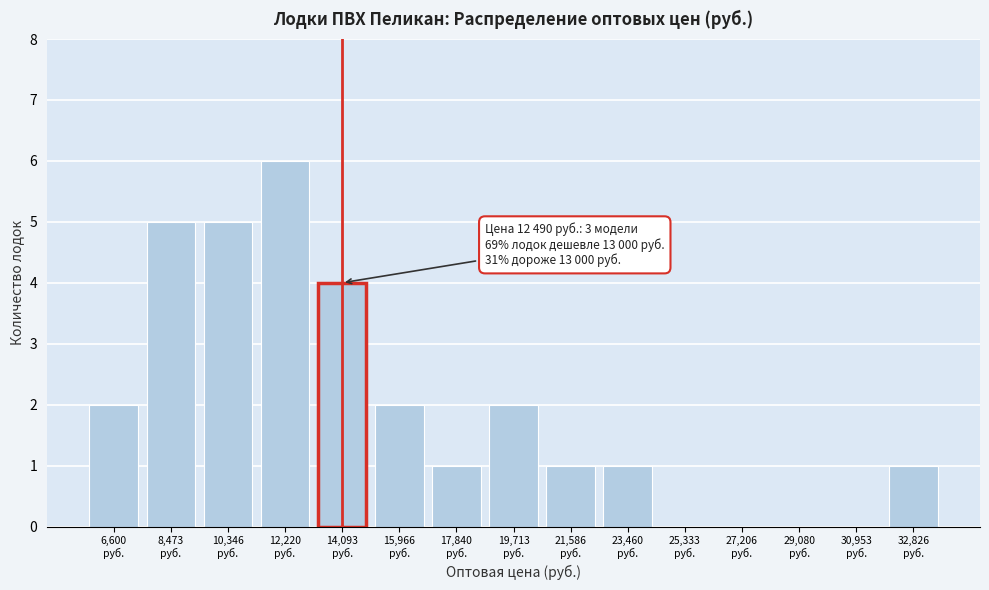

What is the sum of all values?

30